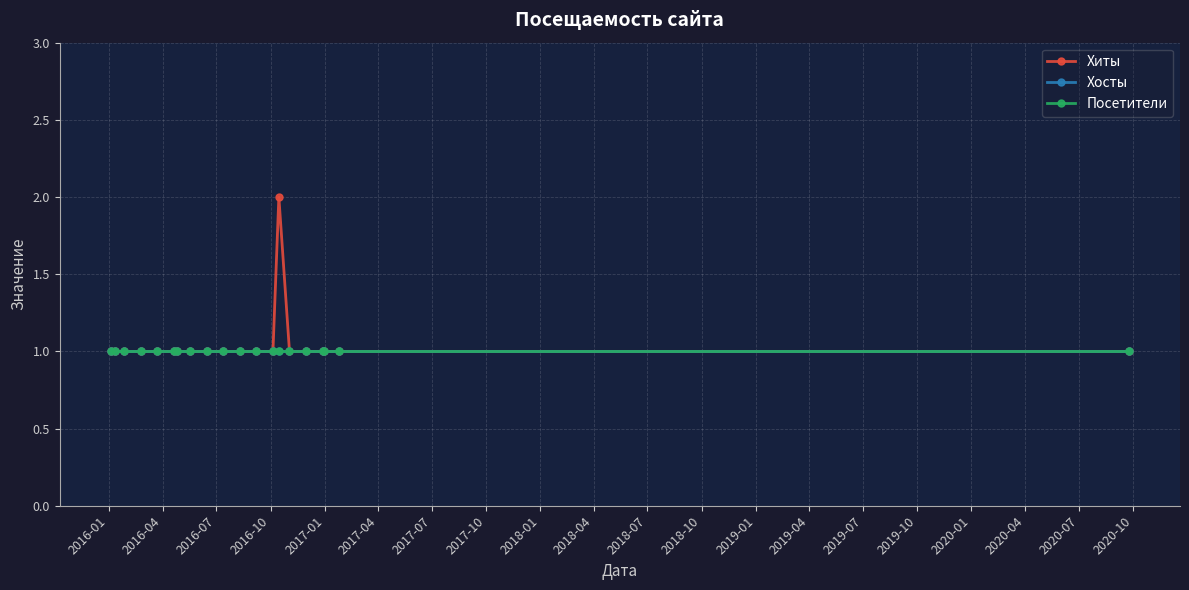

What is the minimum value for Хосты?

1